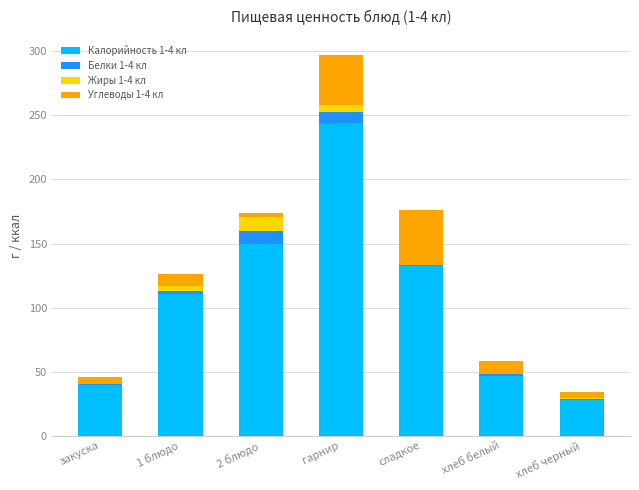

True or false: Калорийность 1-4 кл has a value of 46.8 at хлеб белый.

True